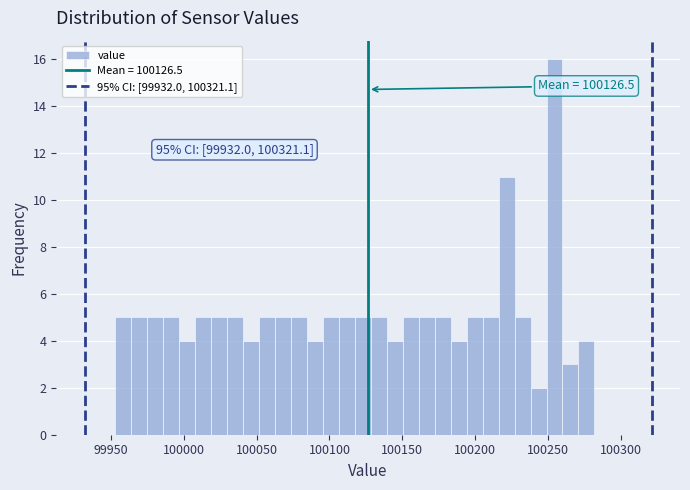

Around what value on the x-axis is the tallest bar? Give the approximate position of its centre, as read against the axis.

100255